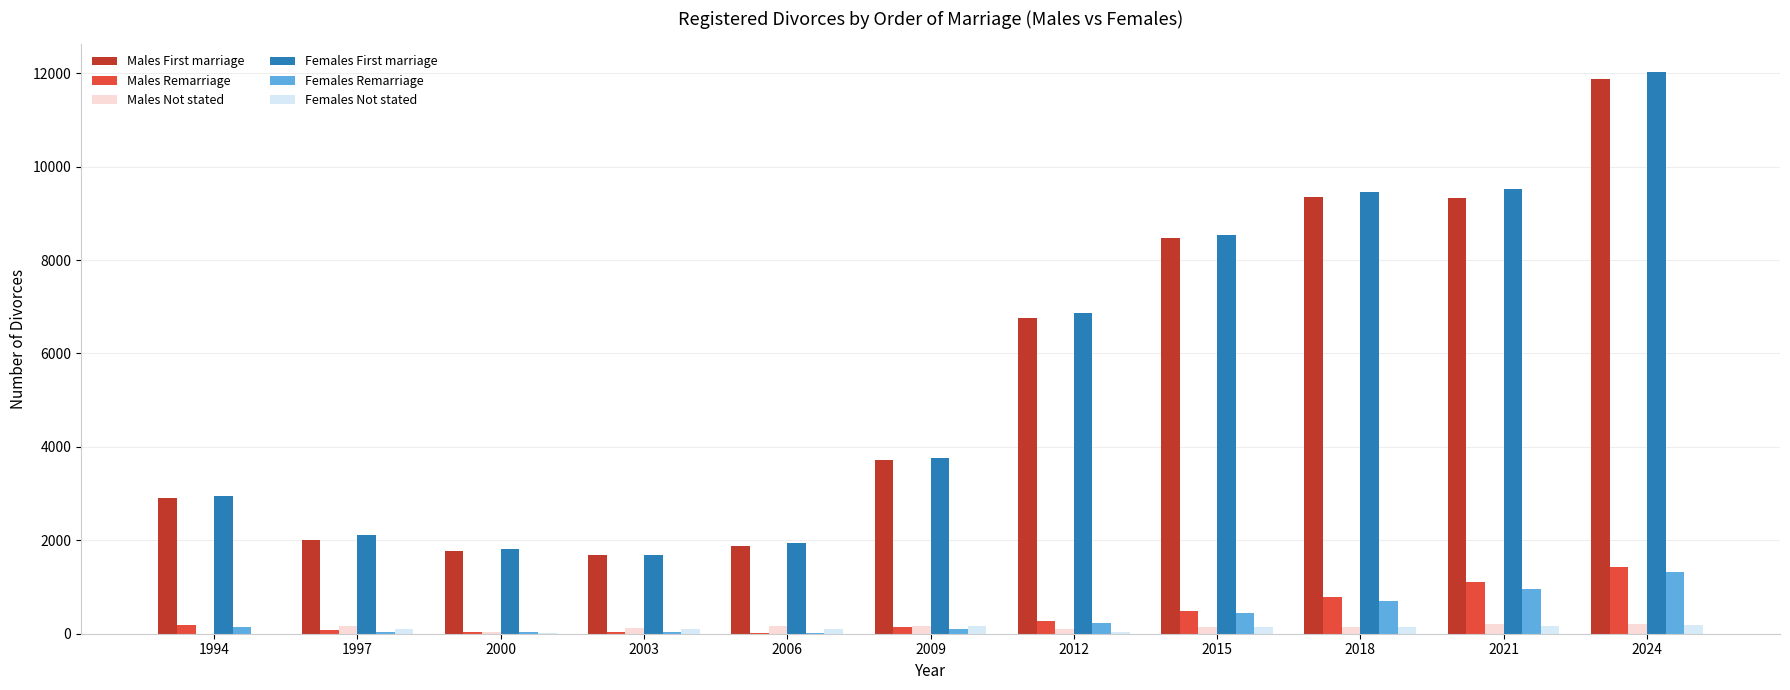

Which label corresponds to the largest value in the chart?

2024